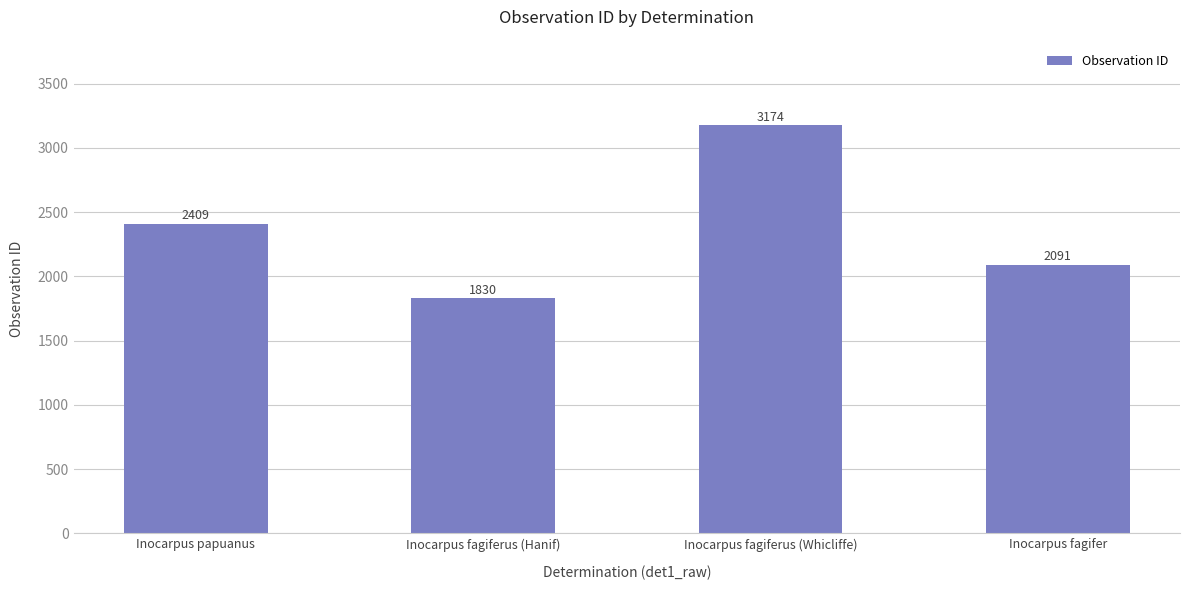

How many values are below 2409?

2